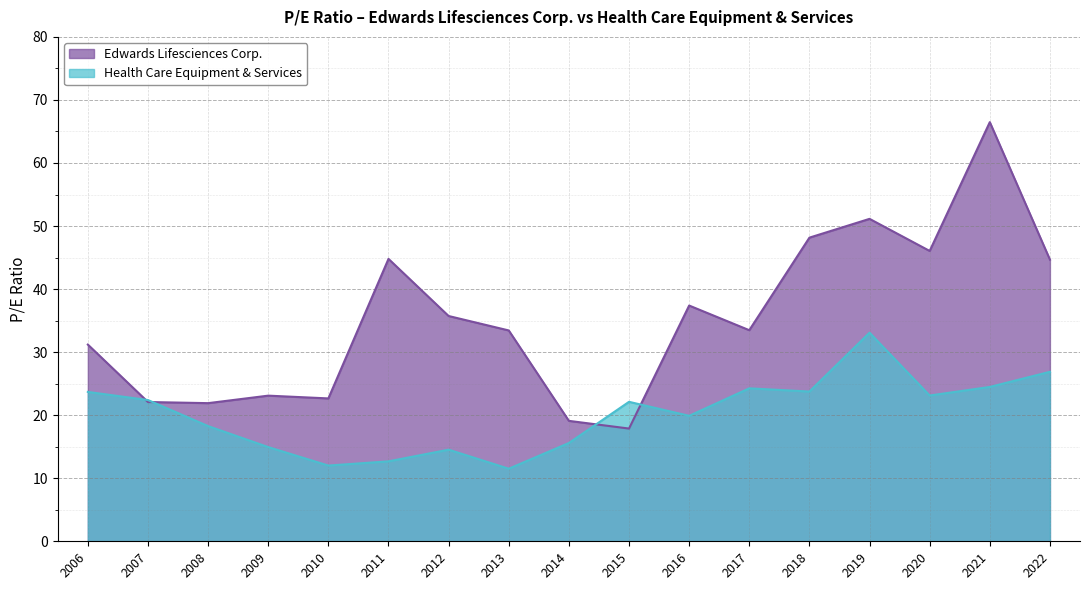

Does the chart display data point markers on the line(s)?

No